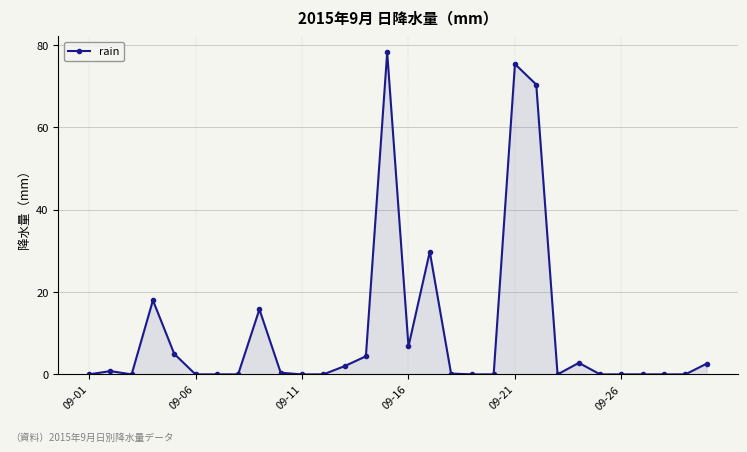

What is the difference between the maximum and minimum values?

78.2